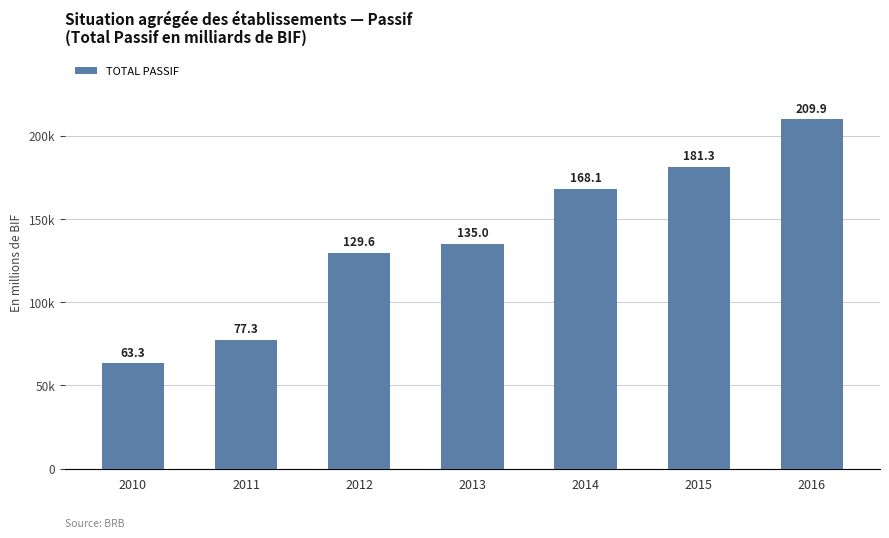

Reading left to right, list all the values displayed in this chart.

2010=63311.8	2011=77330.3	2012=129576.8	2013=135048.8	2014=168063.7	2015=181318.7	2016=209899.0